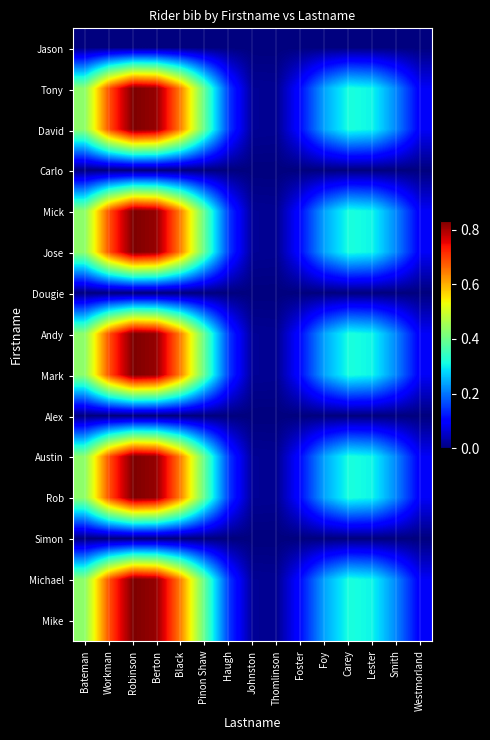

List the series in order of their peak value, lowest first.

Jason, Carlo, Dougie, Alex, Simon, Austin, Mick, Mike, Tony, David, Andy, Jose, Mark, Michael, Rob